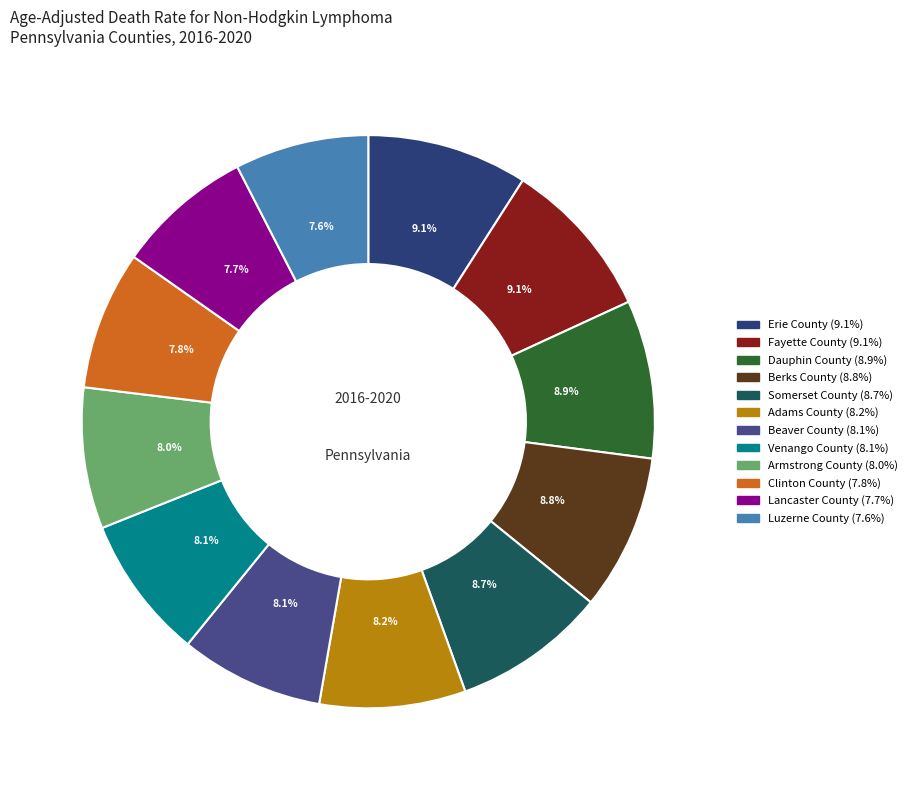

To the nearest percent, what percentage of the pie is Luzerne County?

8%